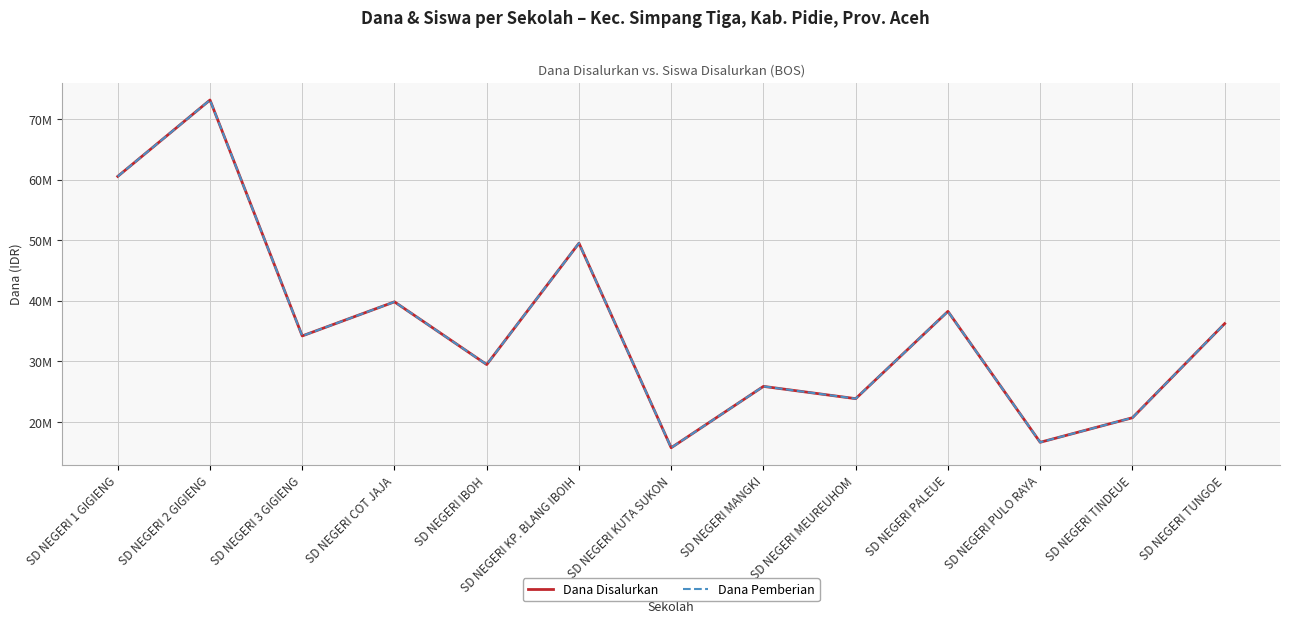

At which category is the sum across all series the highest?

SD NEGERI 2 GIGIENG